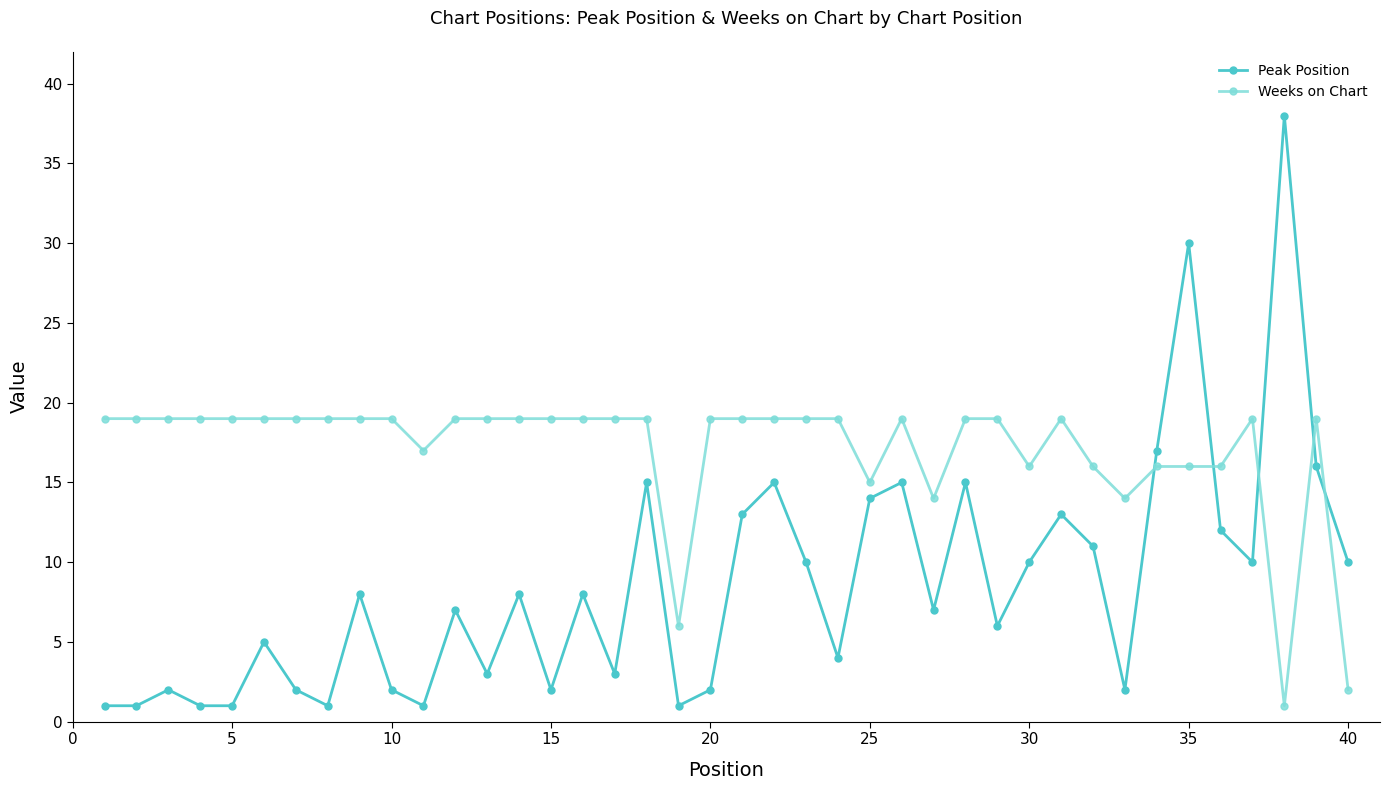

How many data points does each series have?

40